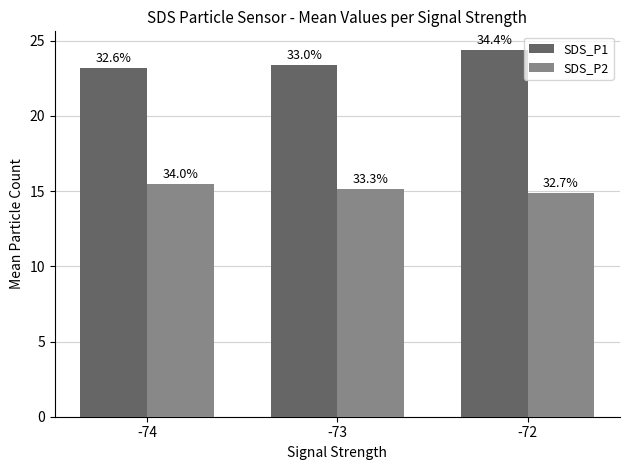

How many bars are there in total?

6